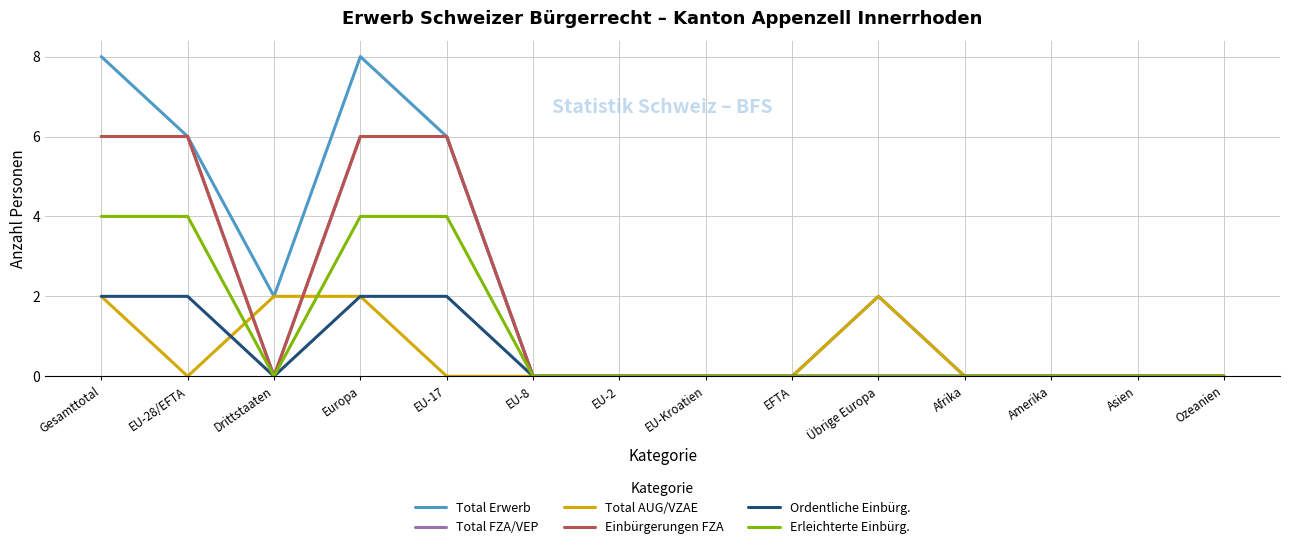

True or false: Einbürgerungen FZA has more than 2 interior local peaks.

False